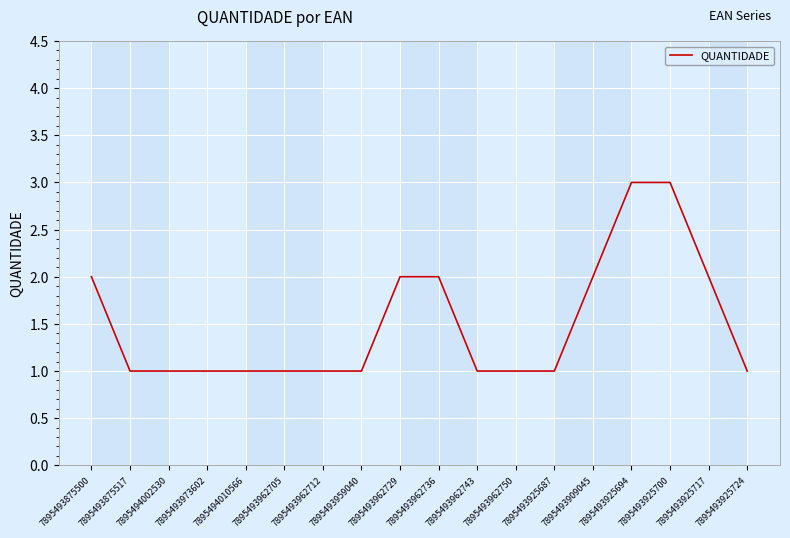

Between 7895493909045 and 7895493925700, which is larger?

7895493925700